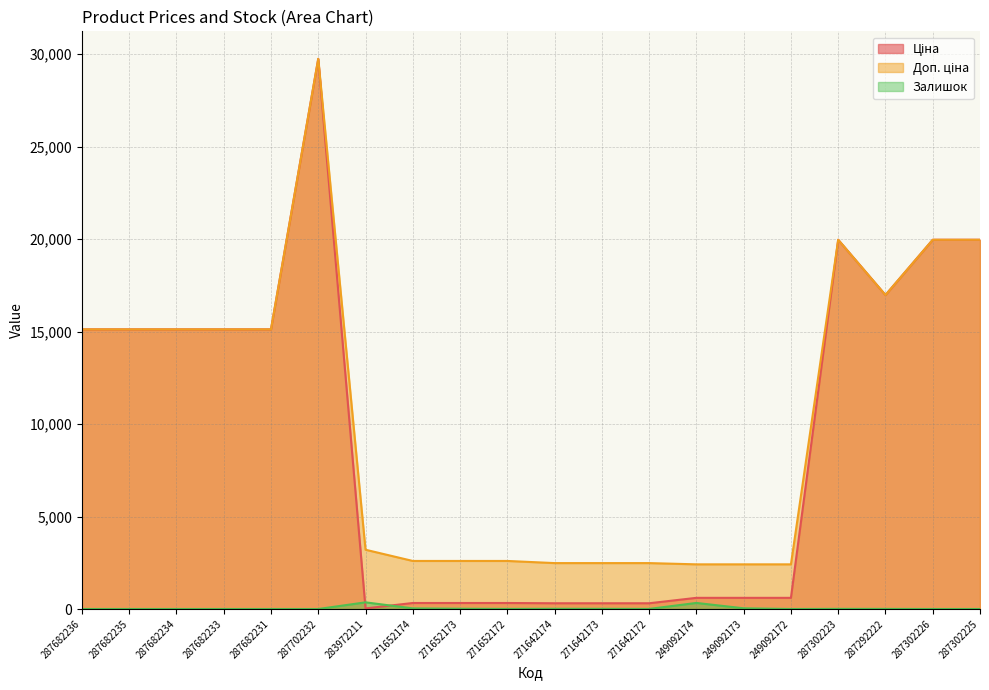

What is the sum of the Залишок values at 271652173 and 283972211?

375.0